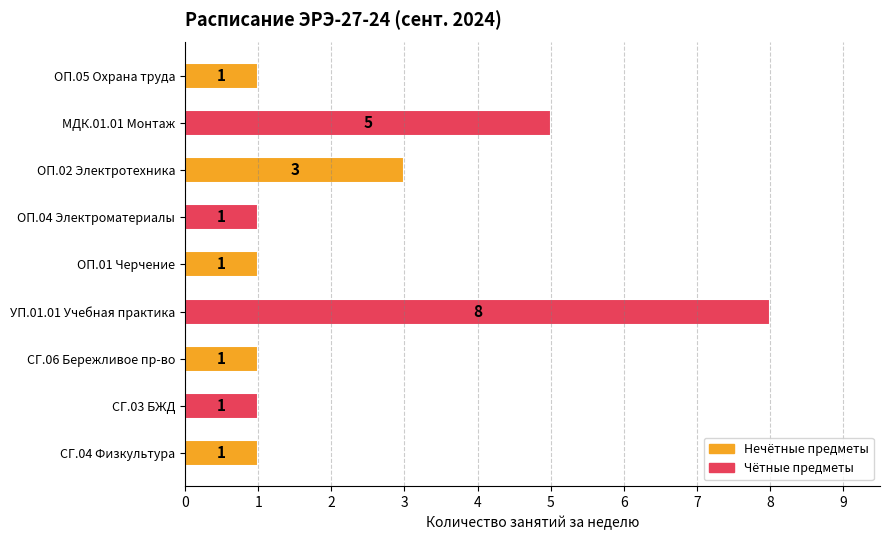

Reading top to bottom, transcribe all the data shown in this chart.

1	5	3	1	1	8	1	1	1